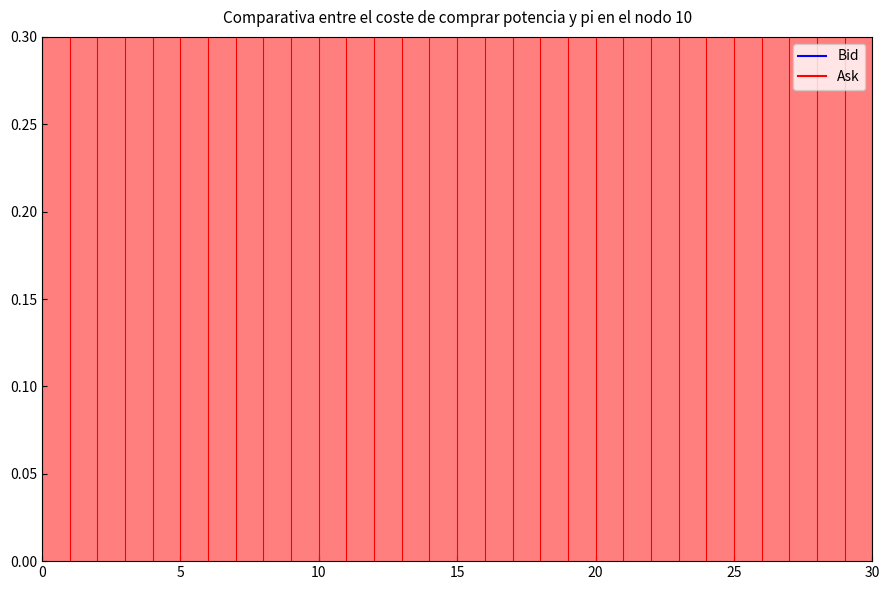

At which category does the chart reach its peak across all series?

28